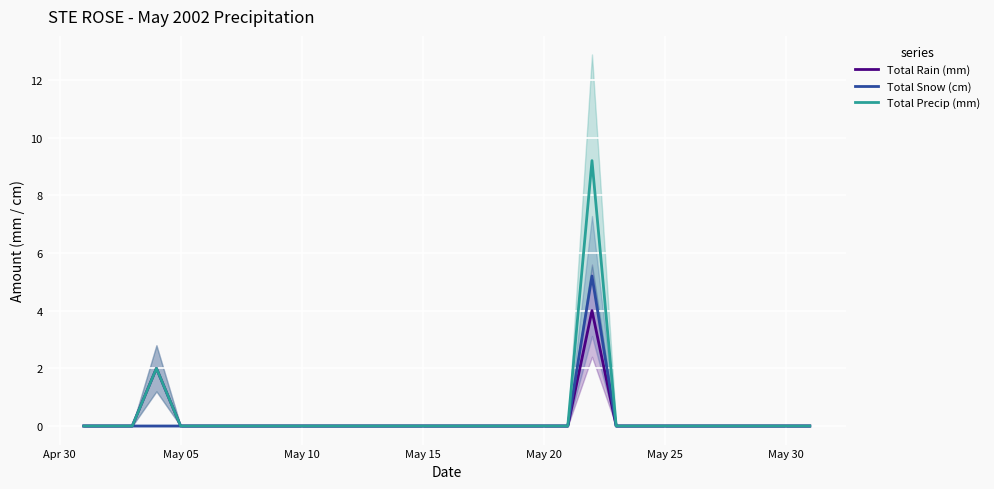

Is it true that Total Snow (cm) equals -1.9 at May 30?

False